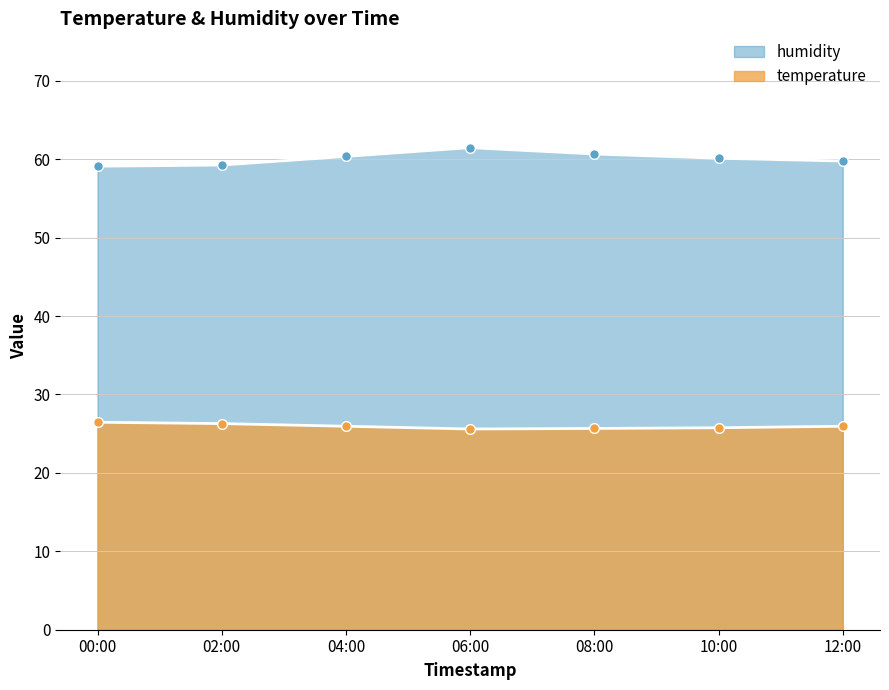

What position from the left is 10:00?

6